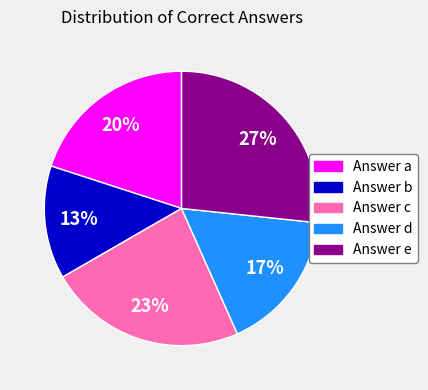

Is there any slice that represents more than half of the pie?

No